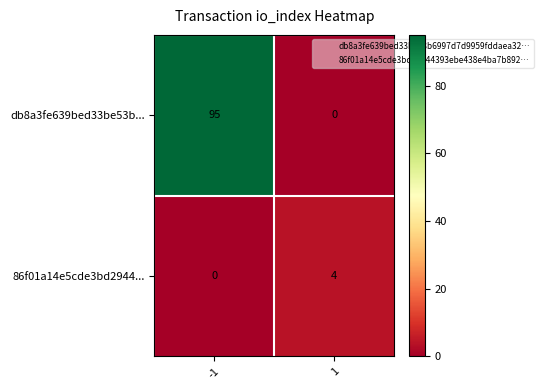

Which series has the largest total across all categories?

db8a3fe639bed33be53b...